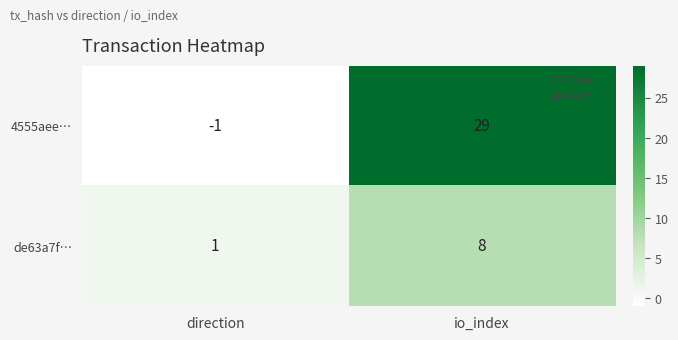

At which category is the sum across all series the highest?

io_index